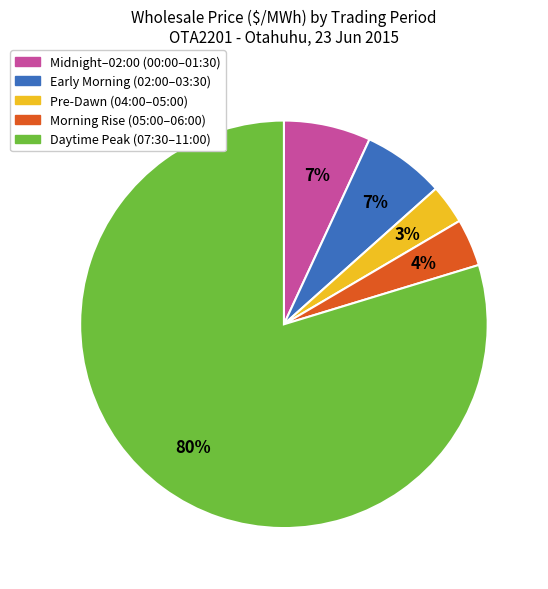

Is there a majority slice in this chart?

Yes